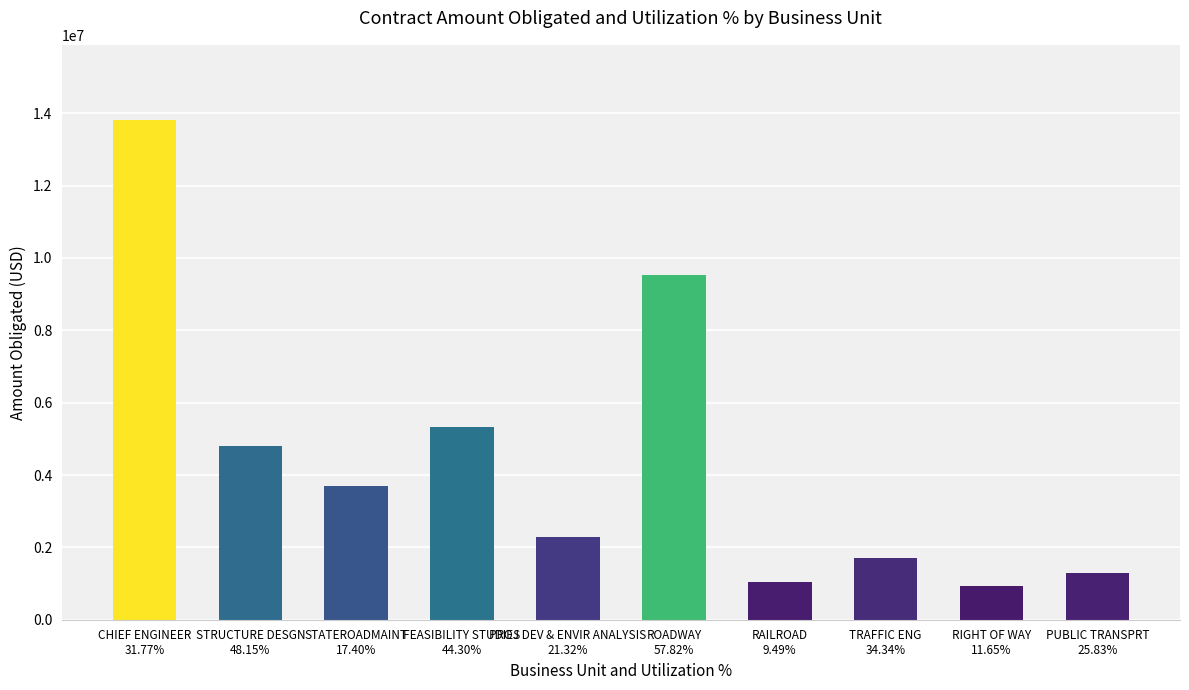

Which has a higher value, STRUCTURE DESGN
48.15% or STATEROADMAINT
17.40%?

STRUCTURE DESGN
48.15%